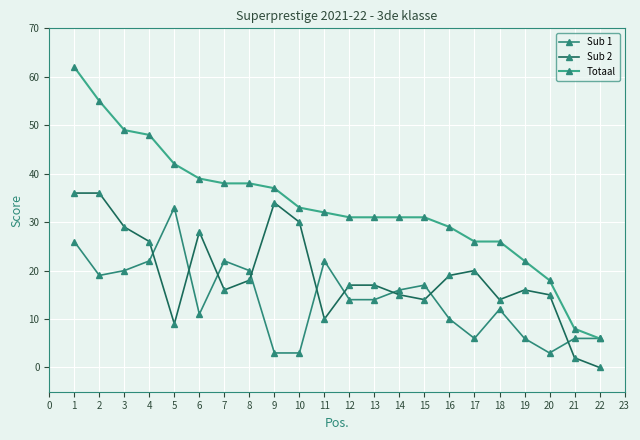

At which category is the sum across all series the highest?

1